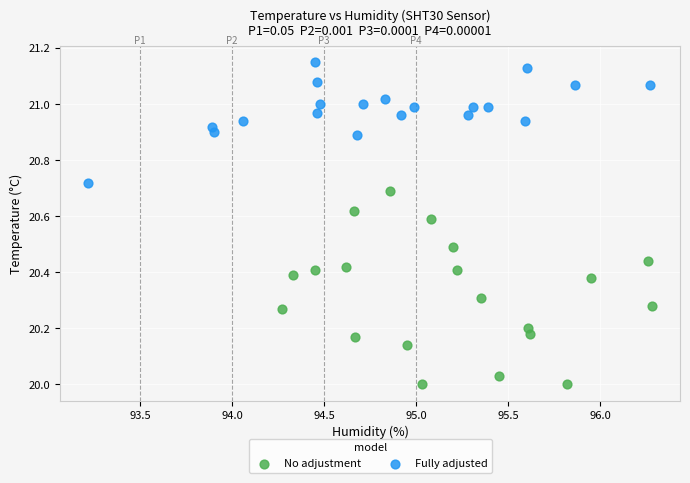

Which series contains the lowest Y value?

No adjustment